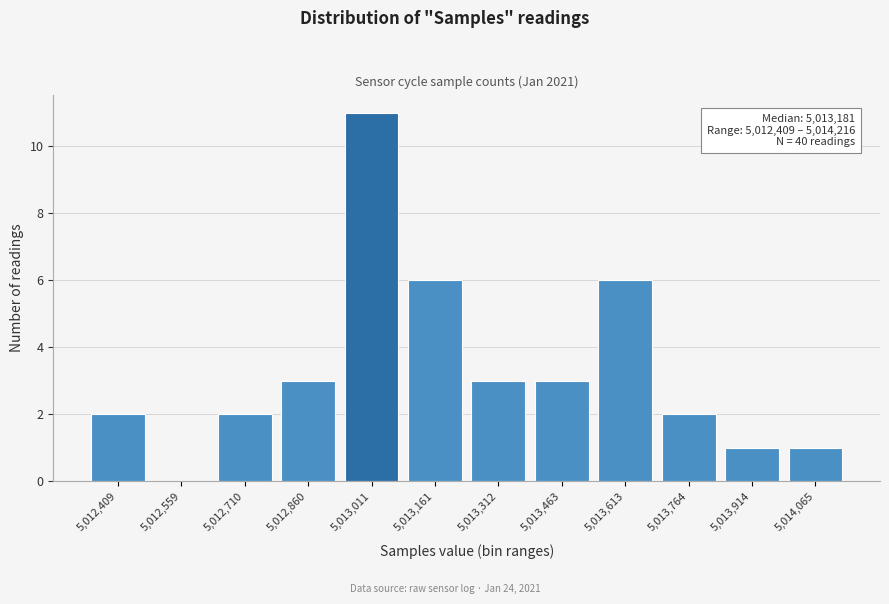

Reading right to left, transcribe all the data shown in this chart.

5,014,065=1	5,013,914=1	5,013,764=2	5,013,613=6	5,013,463=3	5,013,312=3	5,013,161=6	5,013,011=11	5,012,860=3	5,012,710=2	5,012,559=0	5,012,409=2